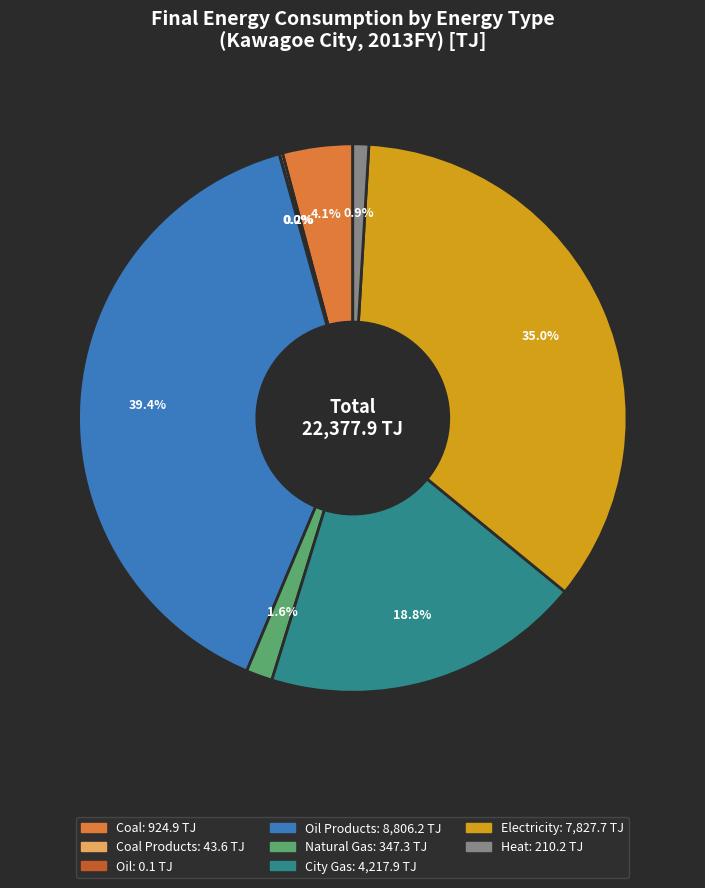

Is there any slice that represents more than half of the pie?

No